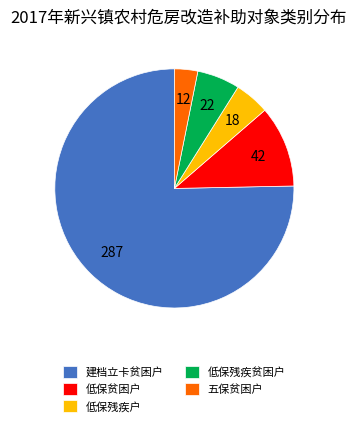

How many slices are in this pie chart?

5